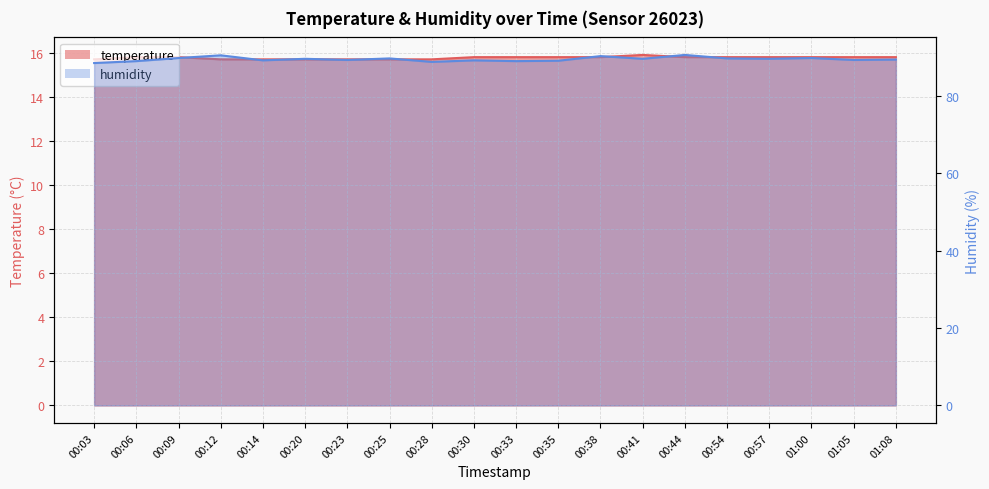

Which category has the highest value in the humidity series?

00:44